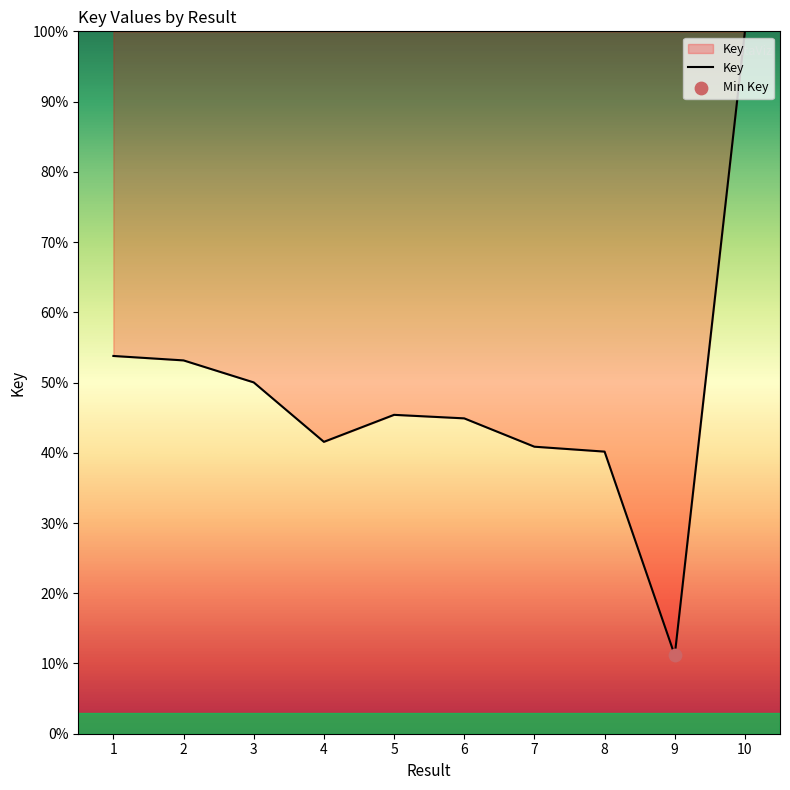

Approximately how many times larger is the value at 9 compared to 1?

0.2